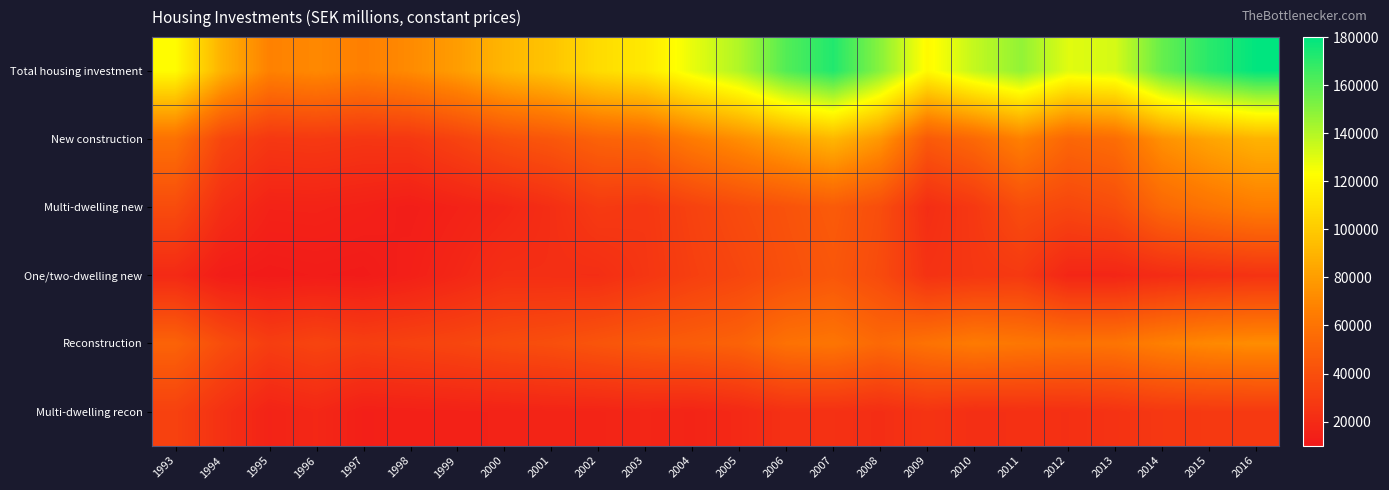

Reading right to left, transcribe all the data shown in this chart.

Total housing investment: 2016=179451.1	2015=170689.6	2014=157279.7	2013=132657.0	2012=129951.2	2011=147411.9	2010=136435.3	2009=121046.8	2008=149524.8	2007=172324.9	2006=161381.5	2005=140884.6	2004=128196.6	2003=113459.7	2002=107884.6	2001=97361.0	2000=90974.9	1999=79838.8	1998=71775.7	1997=66516.8	1996=70996.6	1995=67512.5	1994=88860.4	1993=121933.1
New construction: 2016=89498.5	2015=83117.8	2014=74477.1	2013=56406.0	2012=52897.4	2011=67085.7	2010=54110.7	2009=45949.4	2008=77122.4	2007=91077.2	2006=82716.8	2005=73150.6	2004=64360.0	2003=53192.4	2002=50674.5	2001=44280.6	2000=40278.1	1999=33170.0	1998=26982.0	1997=26288.7	1996=27912.2	1995=27065.3	1994=34824.3	1993=58936.0
Multi-dwelling new: 2016=65061.8	2015=60130.7	2014=53765.8	2013=39149.0	2012=35337.0	2011=39012.3	2010=27414.9	2009=21566.1	2008=39169.8	2007=46528.7	2006=42054.0	2005=37863.5	2004=32843.6	2003=26912.8	2002=28693.4	2001=22027.1	2000=17742.1	1999=15197.1	1998=12799.4	1997=14526.3	1996=15628.6	1995=15439.2	1994=21911.3	1993=38178.1
One/two-dwelling new: 2016=24436.7	2015=22987.2	2014=20711.2	2013=17257.0	2012=17562.6	2011=28011.9	2010=26581.1	2009=24154.7	2008=37736.8	2007=44310.2	2006=40435.0	2005=35145.1	2004=31356.5	2003=26150.5	2002=21811.4	2001=22061.5	2000=22242.9	1999=17765.1	1998=14014.6	1997=11594.0	1996=12075.0	1995=11373.2	1994=12284.5	1993=19555.2
Reconstruction: 2016=72866.2	2015=71083.8	2014=66801.3	2013=60757.0	2012=60050.7	2011=62113.6	2010=64250.0	2009=59639.4	2008=54350.2	2007=61180.2	2006=59082.7	2005=50841.7	2004=48197.7	2003=46039.1	2002=43175.5	2001=39835.5	2000=38072.4	1999=35044.4	1998=33124.4	1997=31099.0	1996=34014.3	1995=30528.8	1994=39005.1	1993=51085.9
Multi-dwelling recon: 2016=28134.1	2015=28066.5	2014=27261.7	2013=24401.0	2012=22573.5	2011=22856.6	2010=22115.6	2009=25084.2	2008=21601.0	2007=23336.9	2006=23194.4	2005=19081.3	2004=16474.5	2003=17406.8	2002=16483.7	2001=16395.5	2000=15489.4	1999=14976.0	1998=14352.8	1997=13870.2	1996=18154.5	1995=15812.0	1994=23435.8	1993=32453.9